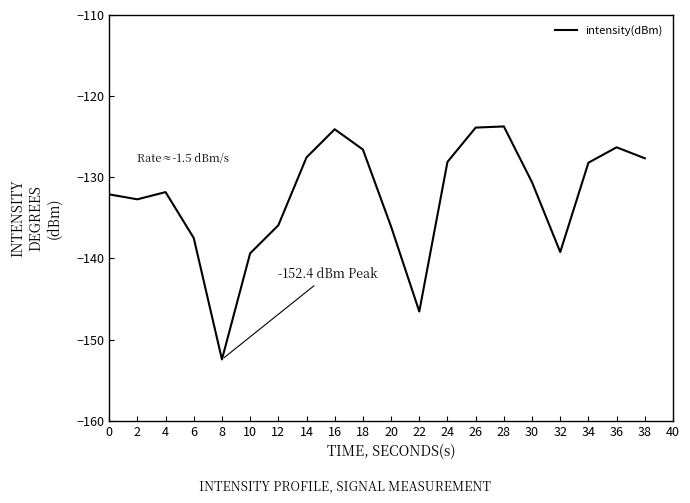

What is the maximum value shown in the chart?

-123.7